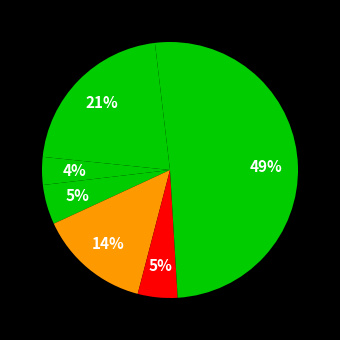

How many segments does this pie chart have?

7